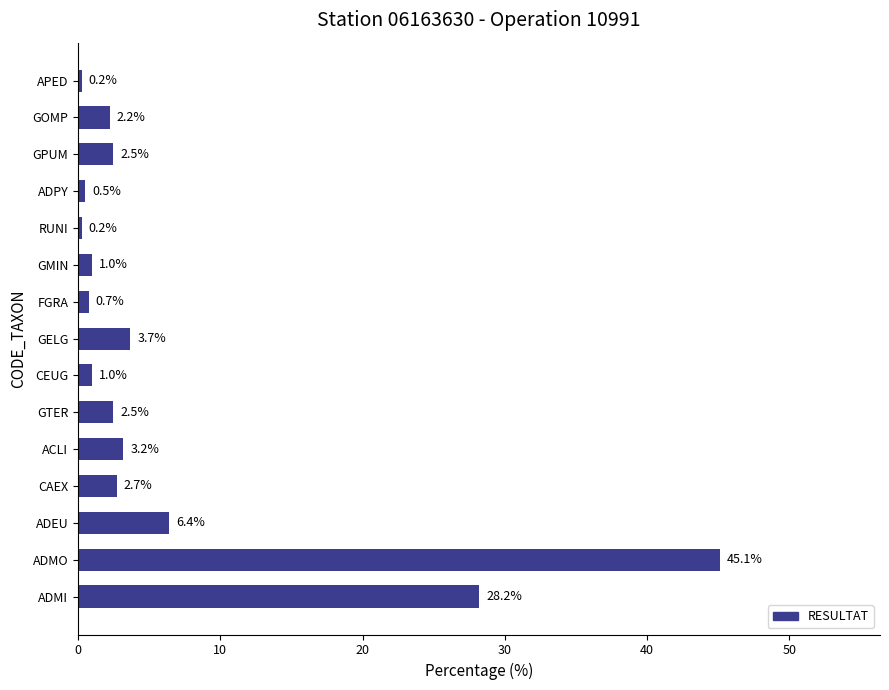

Does the chart contain stacked bars?

No